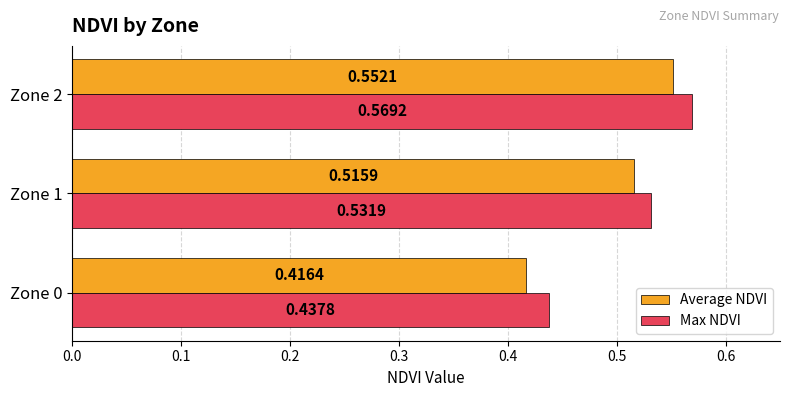

At Zone 0, list the series in order from smallest to largest.

Average NDVI, Max NDVI